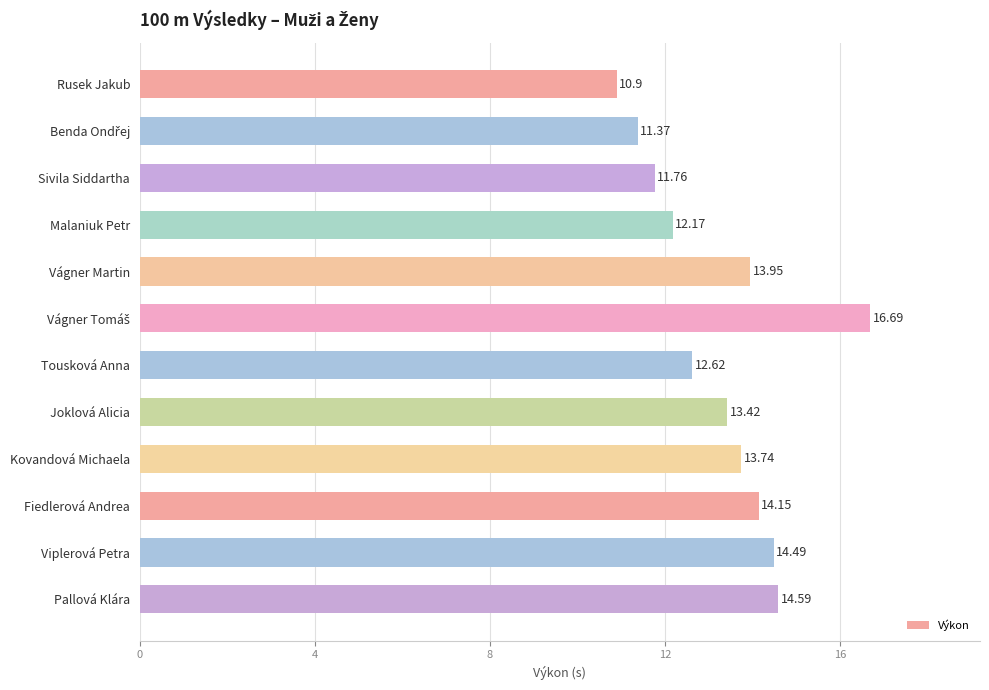

What is the difference between the maximum and minimum values?

5.8